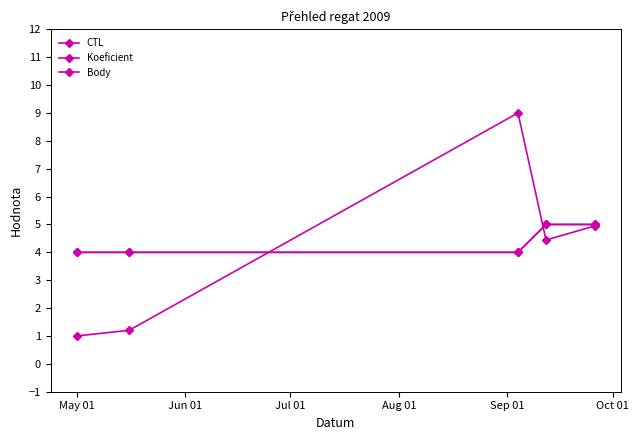

How many interior local valleys does the CTL series have?

1